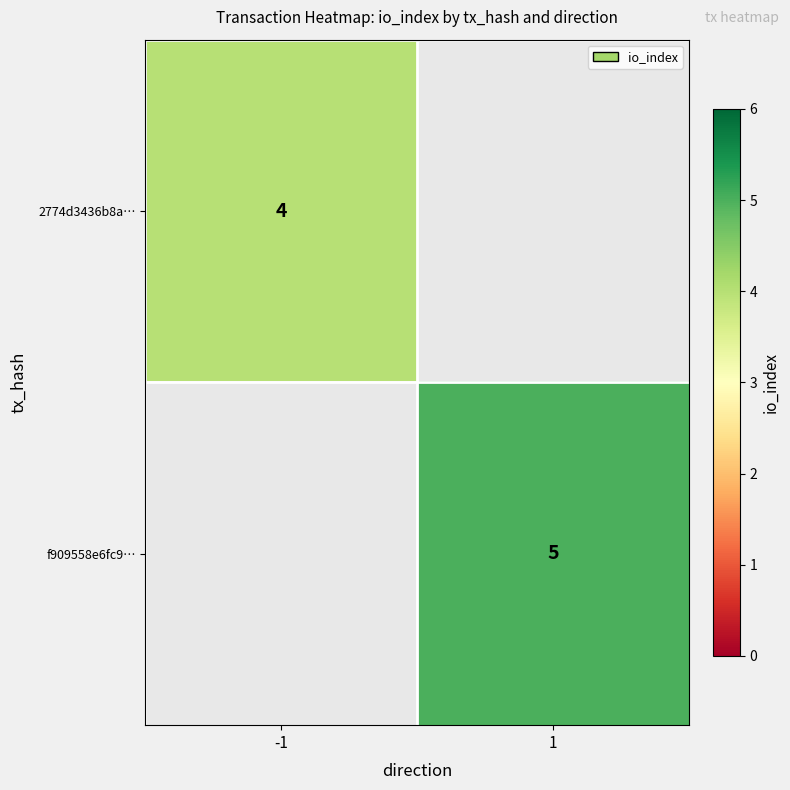

True or false: 2774d3436b8a… has a value of 4 at -1.

True